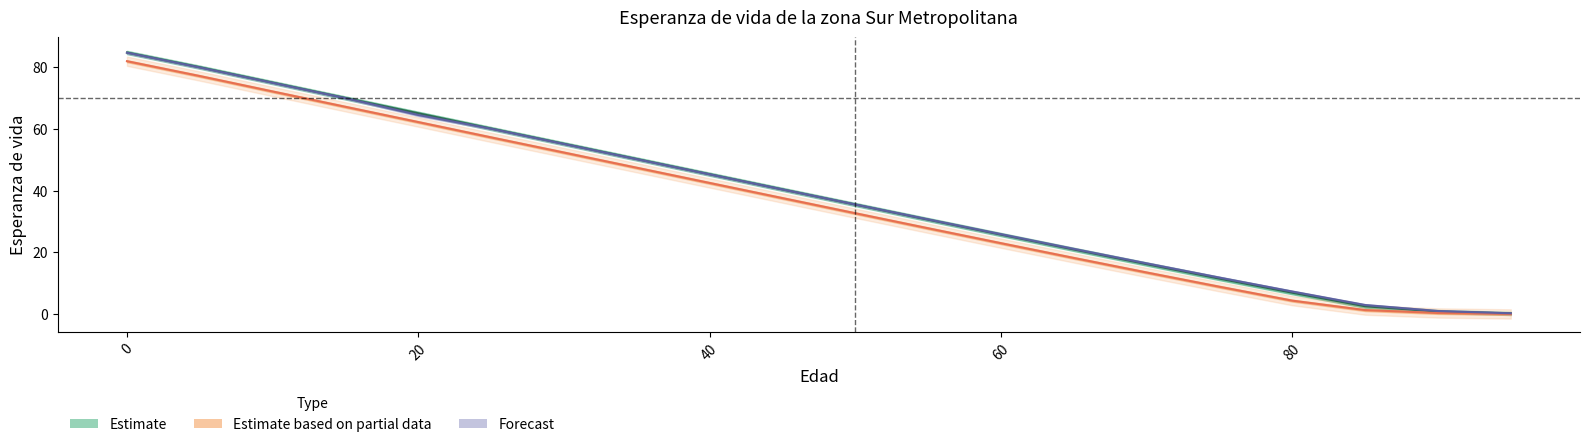

How many distinct data groups are displayed?

3